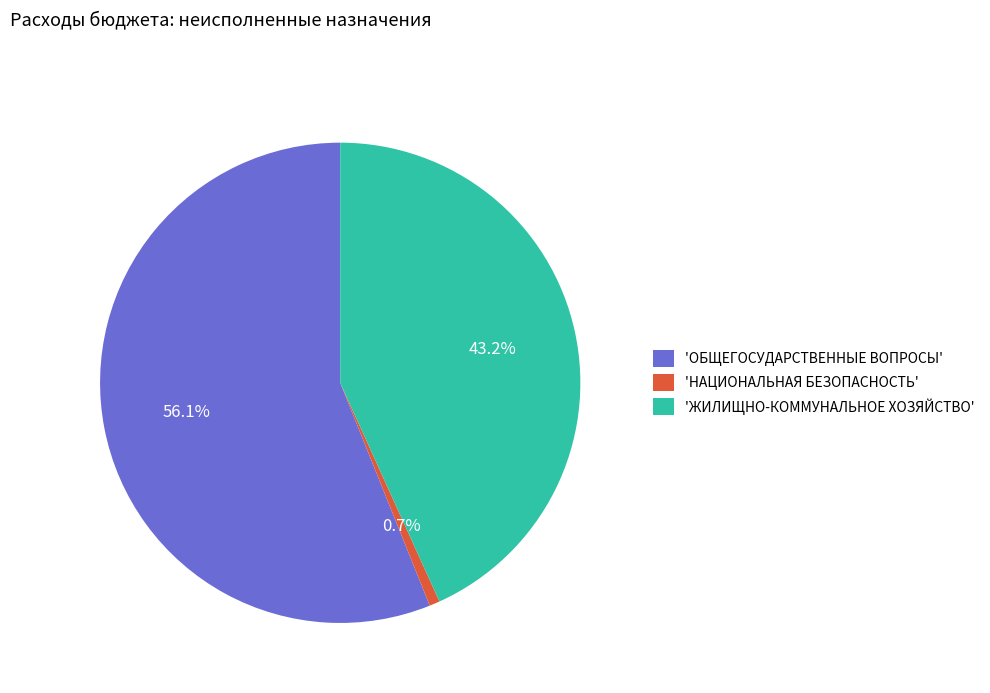

What is the smallest slice in the pie chart?

'НАЦИОНАЛЬНАЯ БЕЗОПАСНОСТЬ'